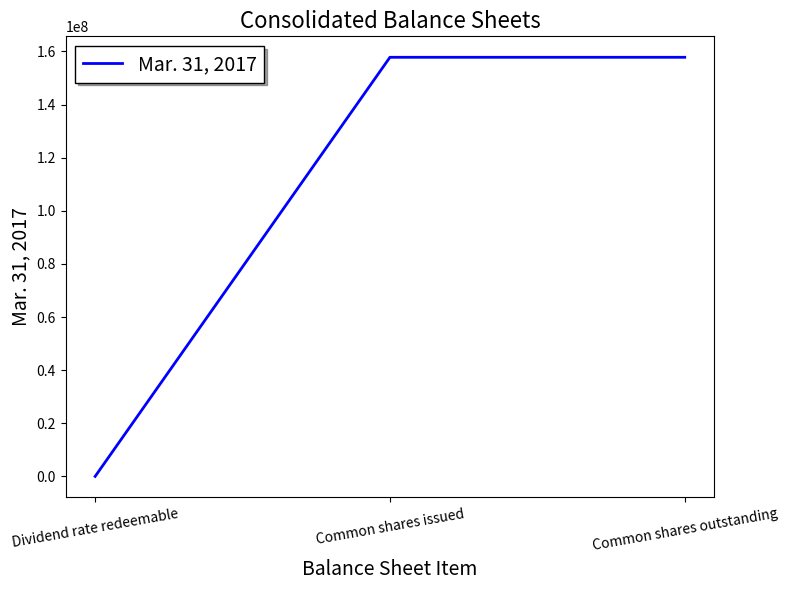

The value at Common shares outstanding is 37044574. True or false?

False